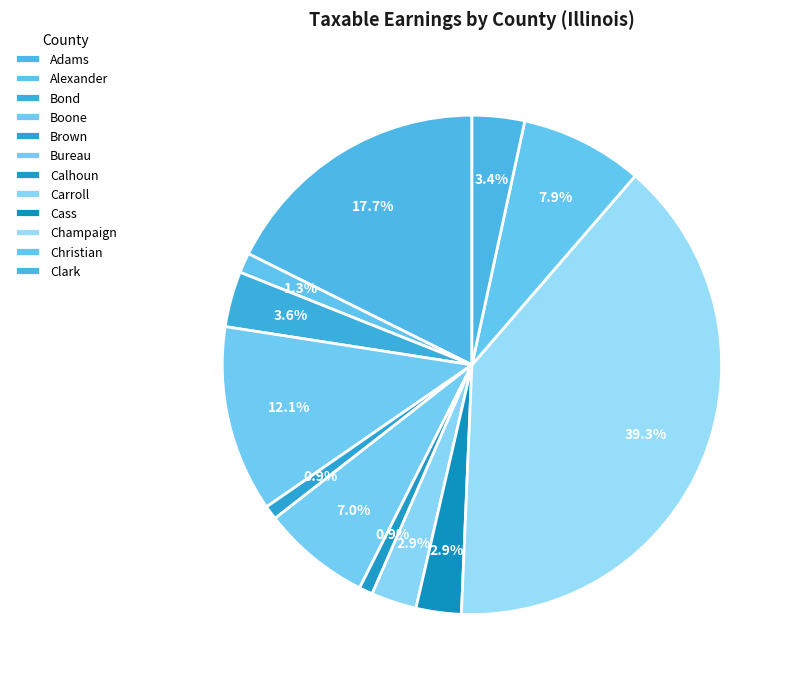

To the nearest percent, what portion does Adams represent?

18%